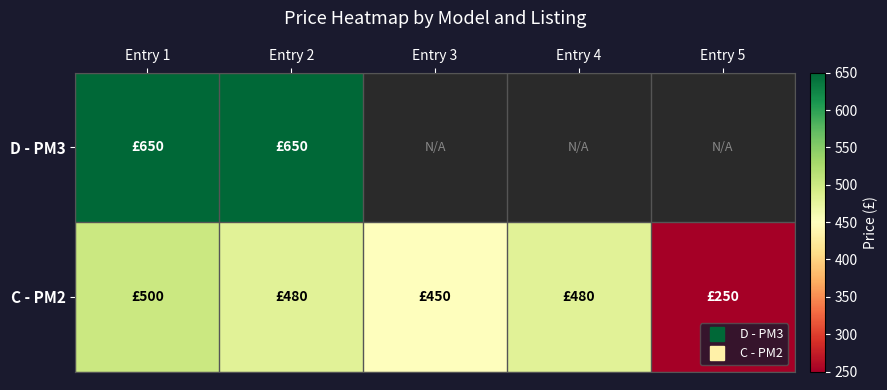

Which series has the largest total across all categories?

C - PM2